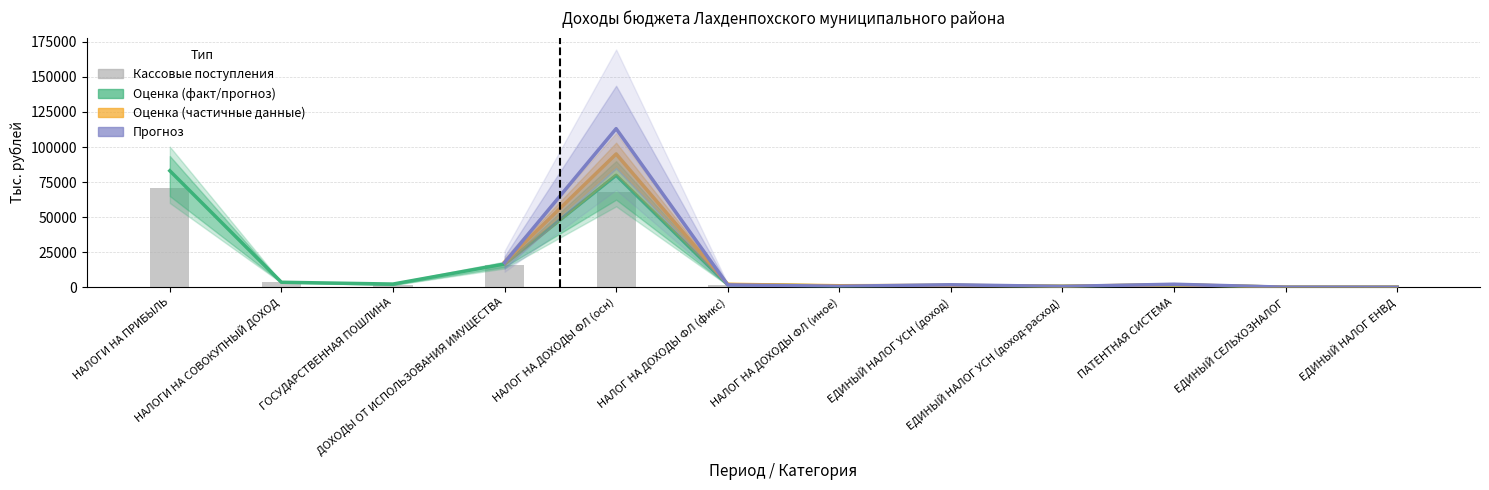

Which has a higher value, 6 or 11?

6